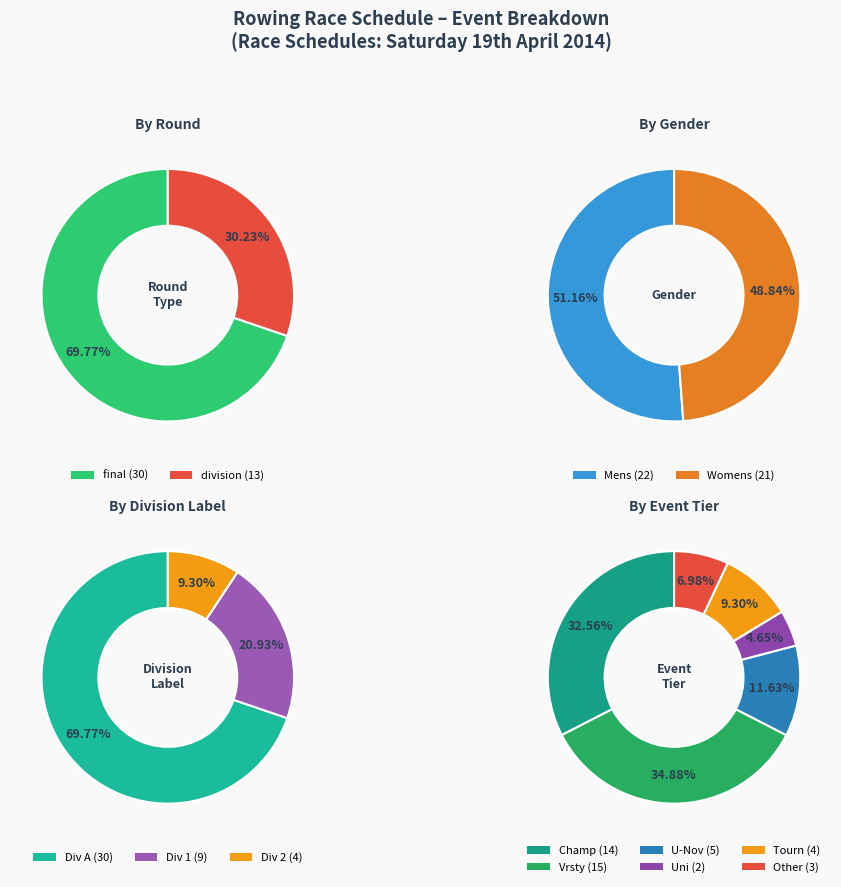

To the nearest percent, what is the difference between the largest and smallest slice percentages?

40%